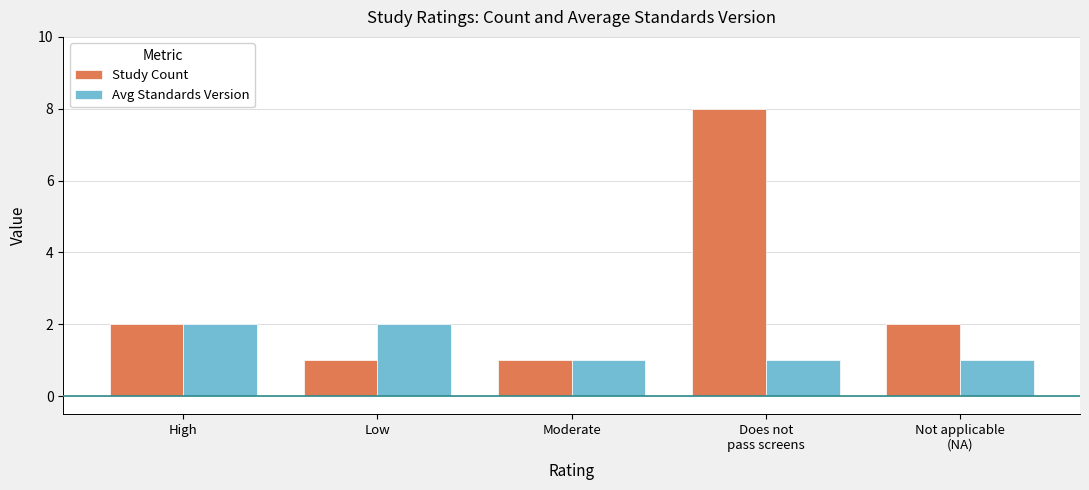

At Low, list the series in order from largest to smallest.

Avg Standards Version, Study Count